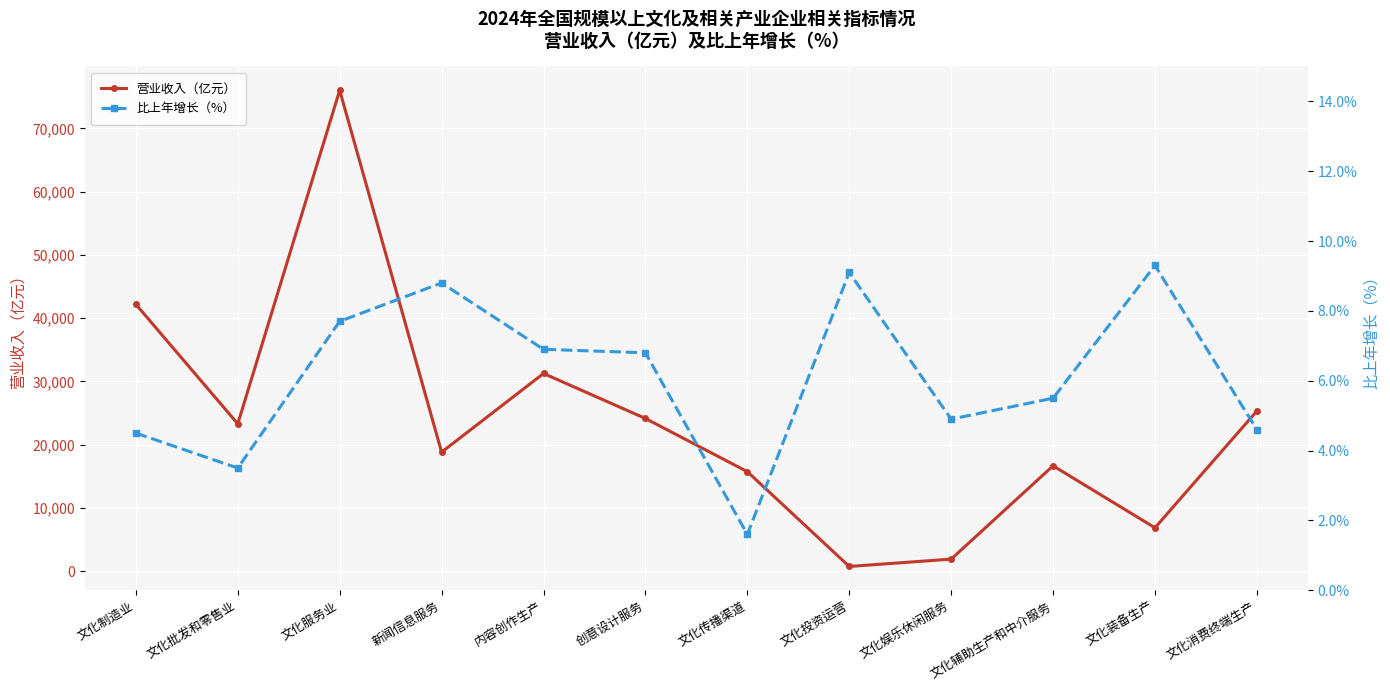

True or false: 比上年增长（%） has a value of 4.6 at 文化消费终端生产.

True